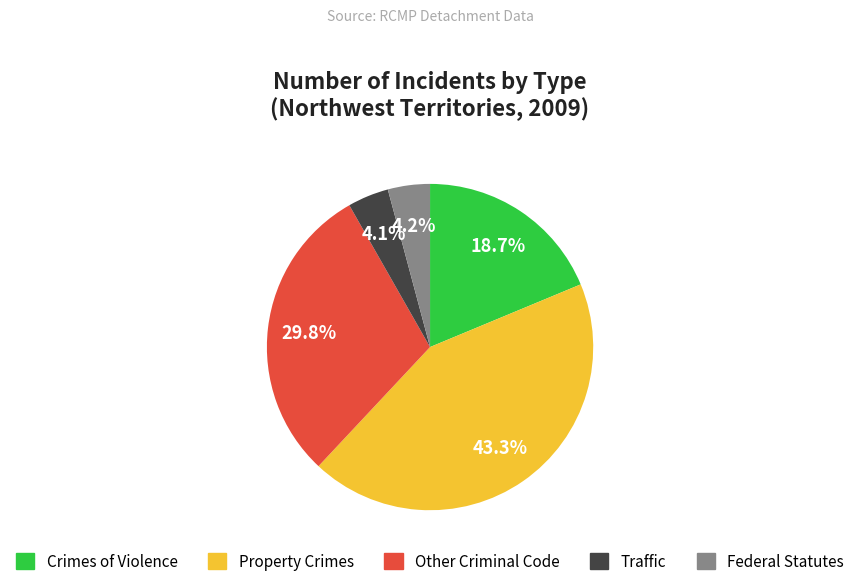

To the nearest percent, what is the difference between the largest and smallest slice percentages?

39%